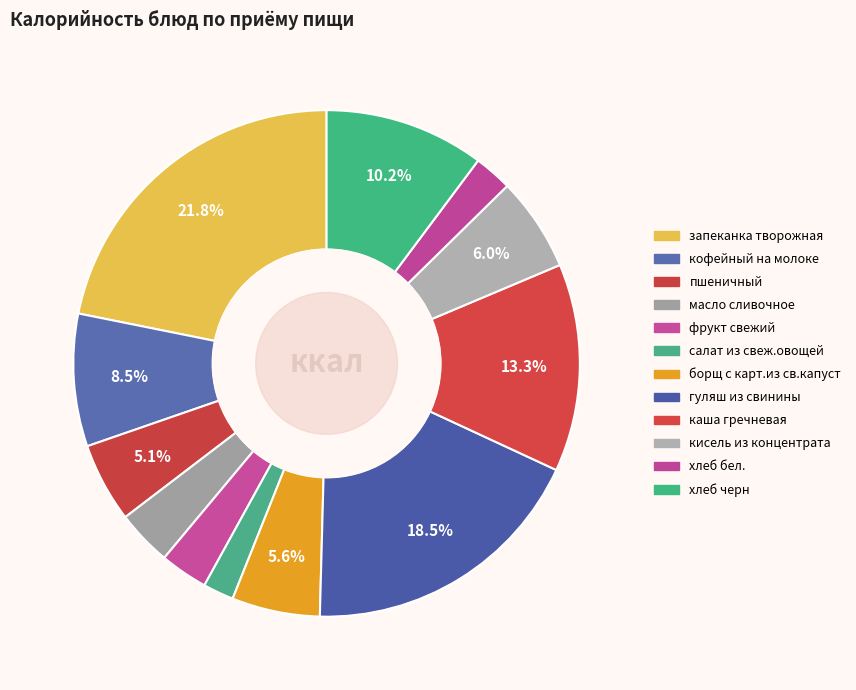

Is there any slice that represents more than half of the pie?

No